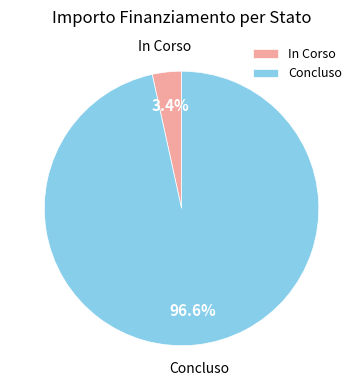

The Concluso slice represents 16% of the pie. True or false?

False